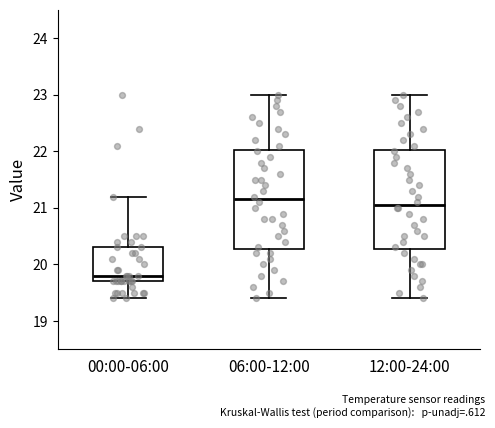

Which box's median line is the lowest?

00:00-06:00